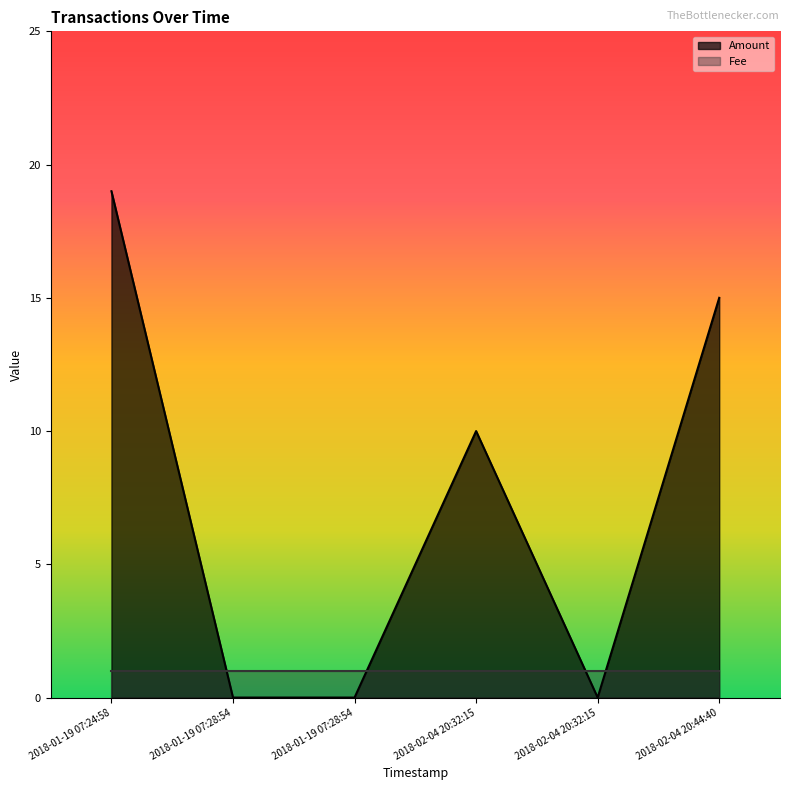

Rank the categories by value from lowest to highest.

2018-01-19 07:28:54, 2018-01-19 07:28:54, 2018-02-04 20:32:15, 2018-02-04 20:32:15, 2018-02-04 20:44:40, 2018-01-19 07:24:58